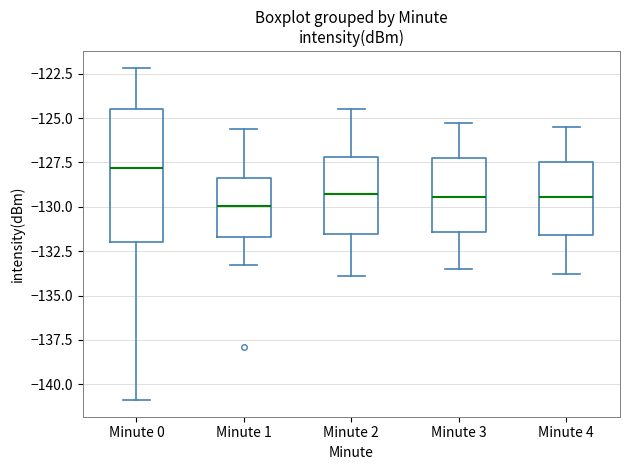

Reading left to right, transcribe this box plot: for each box, give where its median line is, the range the box spans, and where its two whiskers end, as read against the y-axis. The values are not printed on the chart, so give them approximately, as read against the axis.

Minute 0: median -128.0, box -132.0 to -124.5, whiskers -141.0 to -122.0
Minute 1: median -130.0, box -131.5 to -128.5, whiskers -133.5 to -125.5
Minute 2: median -129.0, box -131.5 to -127.0, whiskers -134.0 to -124.5
Minute 3: median -129.5, box -131.5 to -127.5, whiskers -133.5 to -125.5
Minute 4: median -129.5, box -131.5 to -127.5, whiskers -134.0 to -125.5